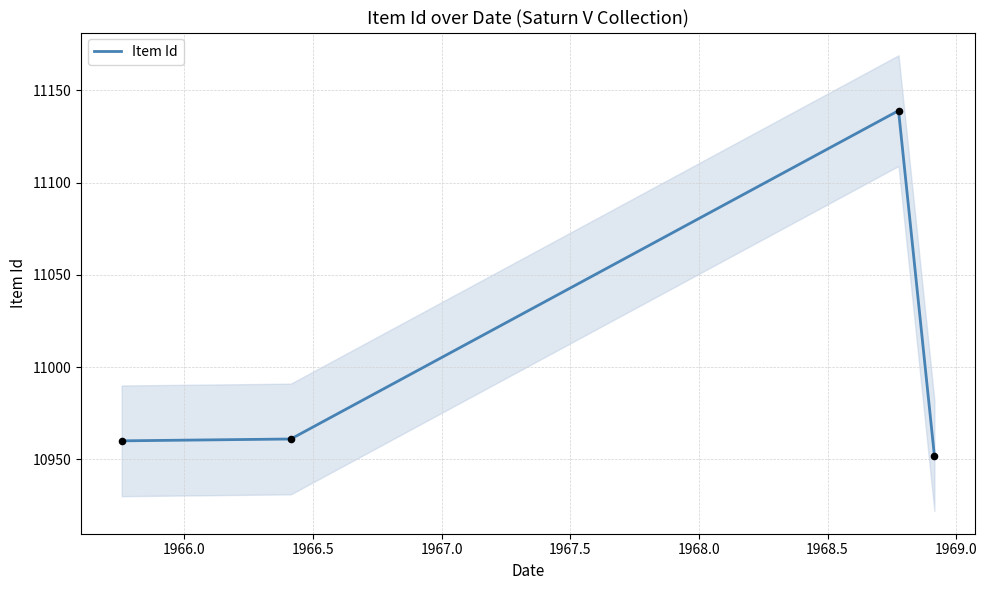

In Item Id, how many points are higher than both neighbors (excluding endpoints)?

1